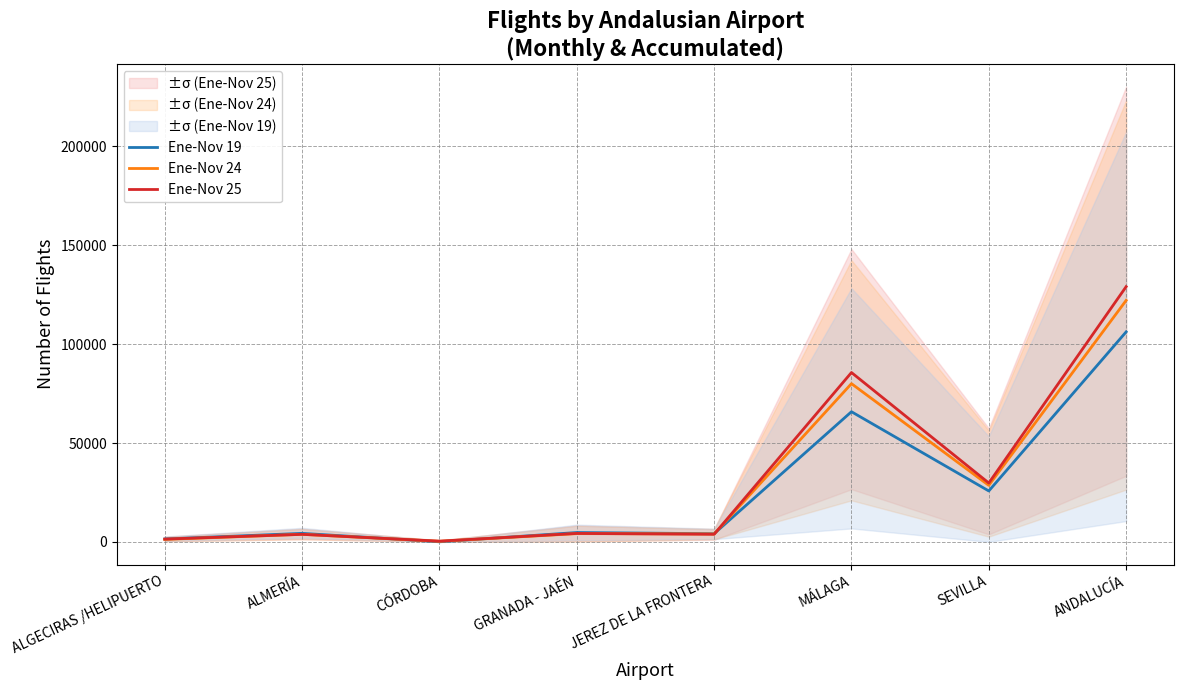

True or false: Ene-Nov 19 has a value of 2518 at ALGECIRAS /HELIPUERTO.

False